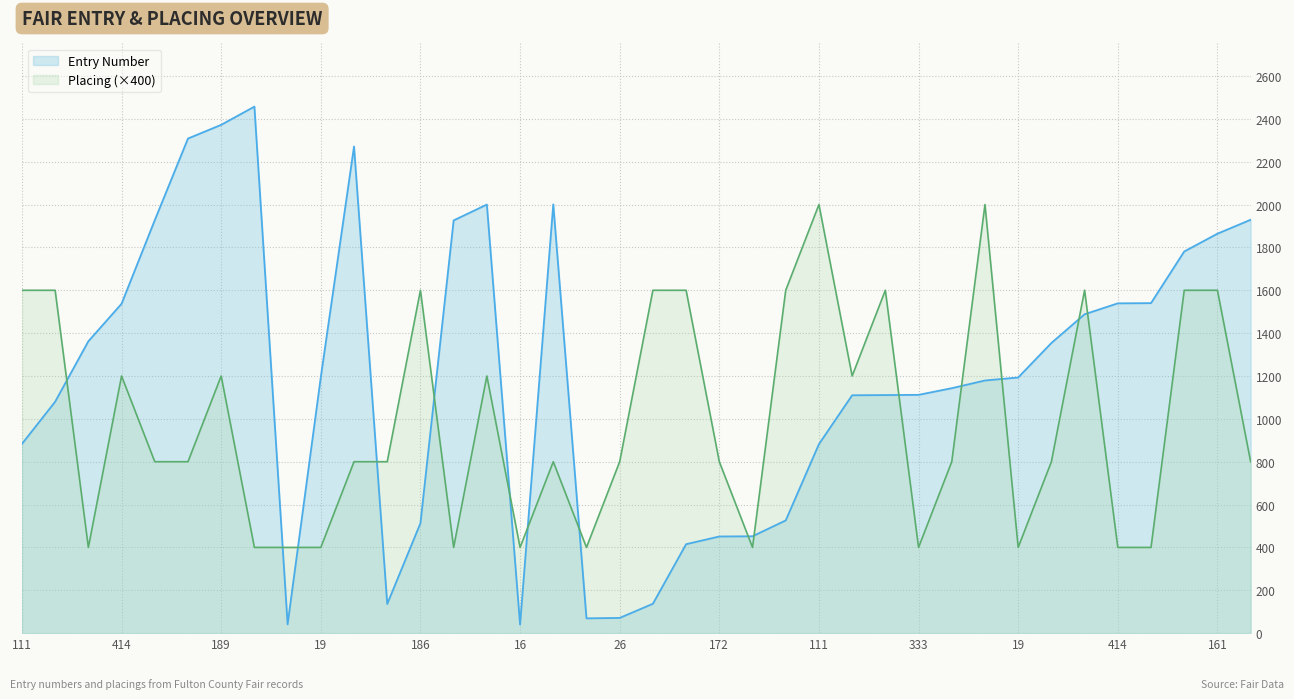

True or false: Placing and Entry Number cross at least once.

True